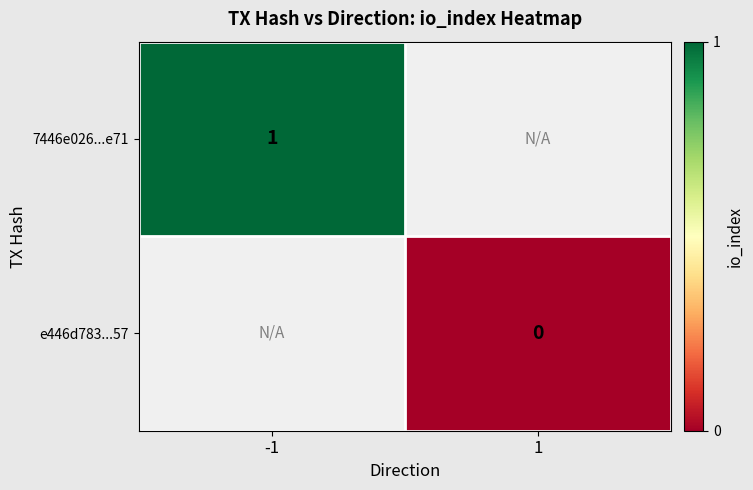

Is it true that 7446e026...e71 equals 1 at -1?

True